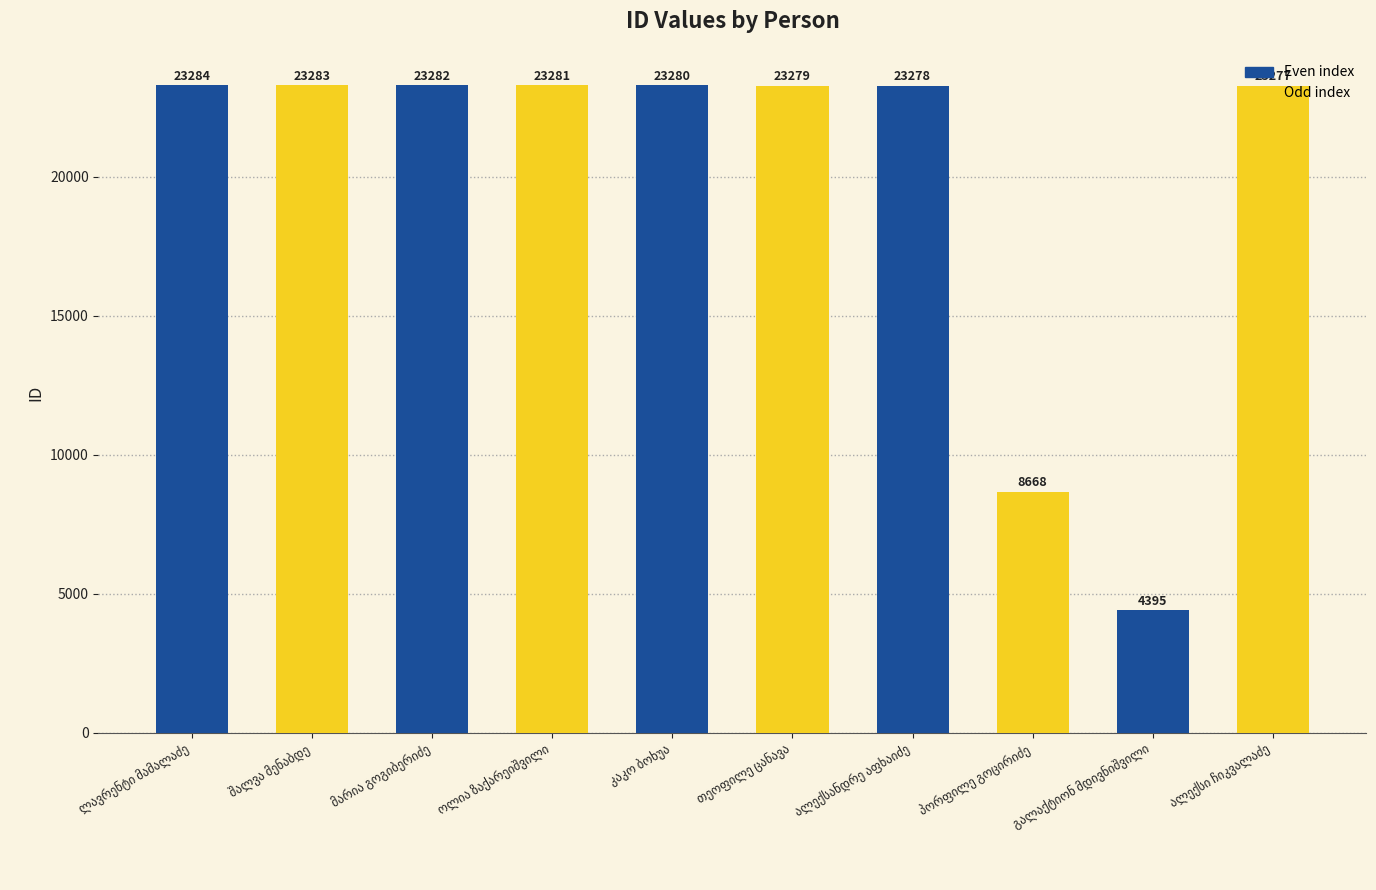

What is the sum of all values?

199307